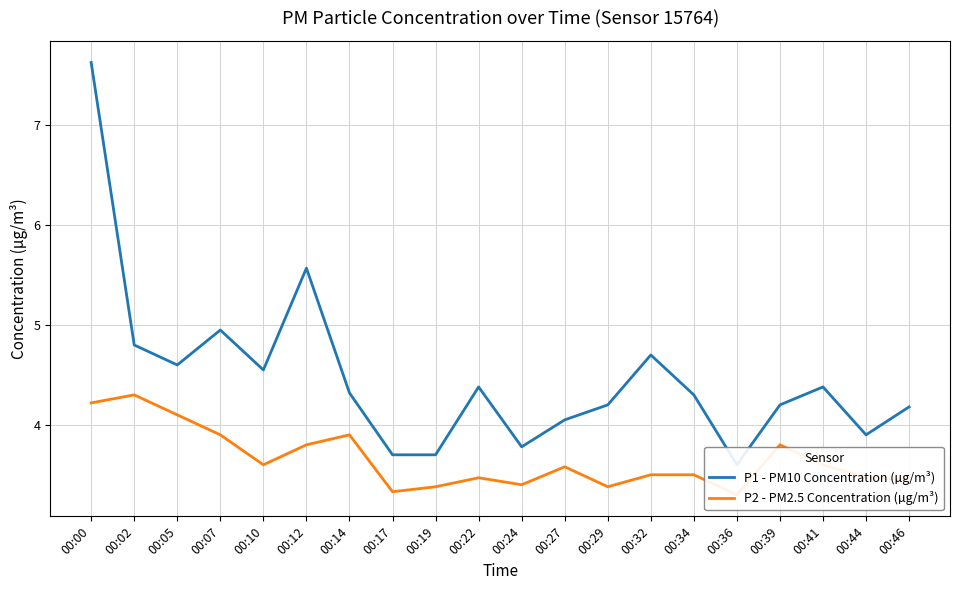

What is the value of the P1 - PM10 Concentration (µg/m³) point at the 3rd from the left?

4.6